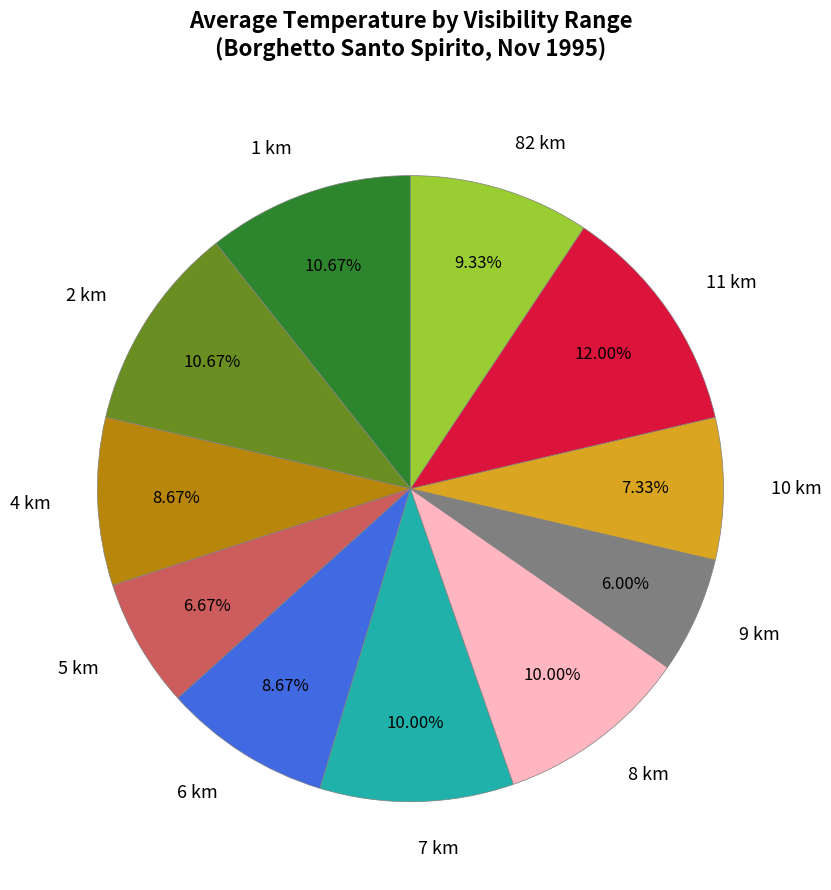

Is there a majority slice in this chart?

No